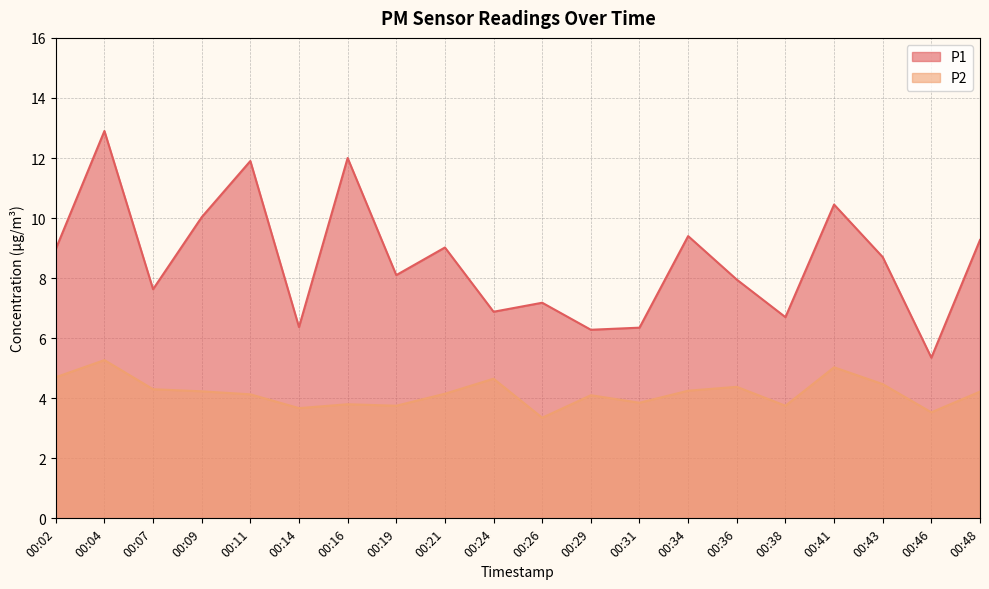

Which series changed the most between 00:02 and 00:34?

P2